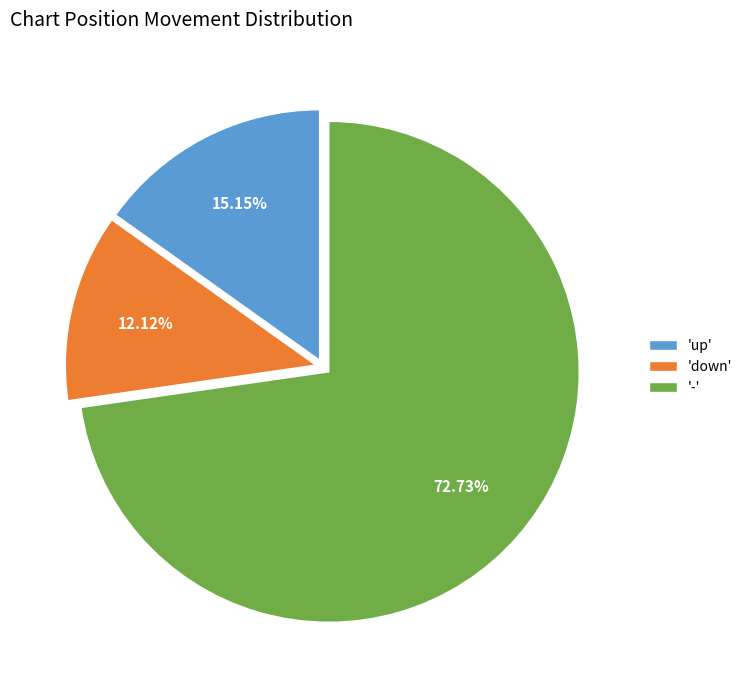

To the nearest percent, what is the average slice percentage?

33%